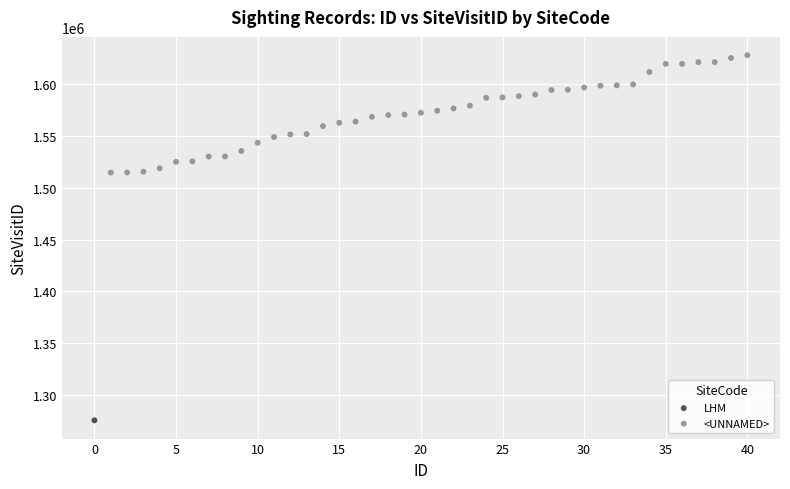

What are all the series names shown in the legend?

LHM, <UNNAMED>